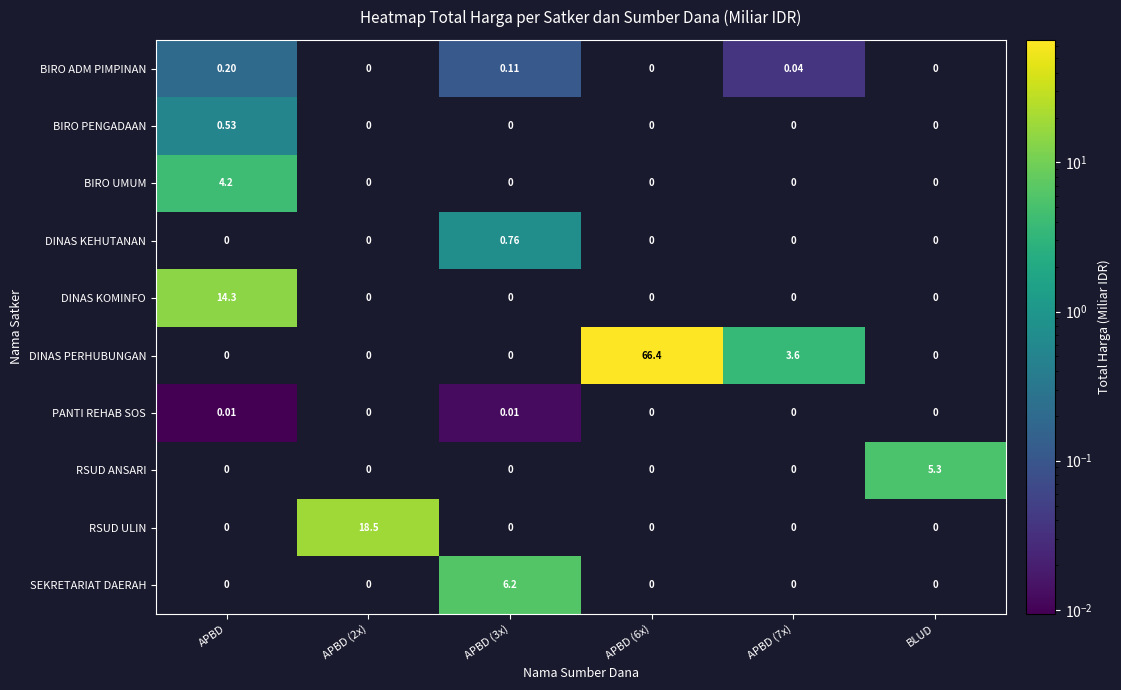

Which series has the largest total across all categories?

DINAS PERHUBUNGAN